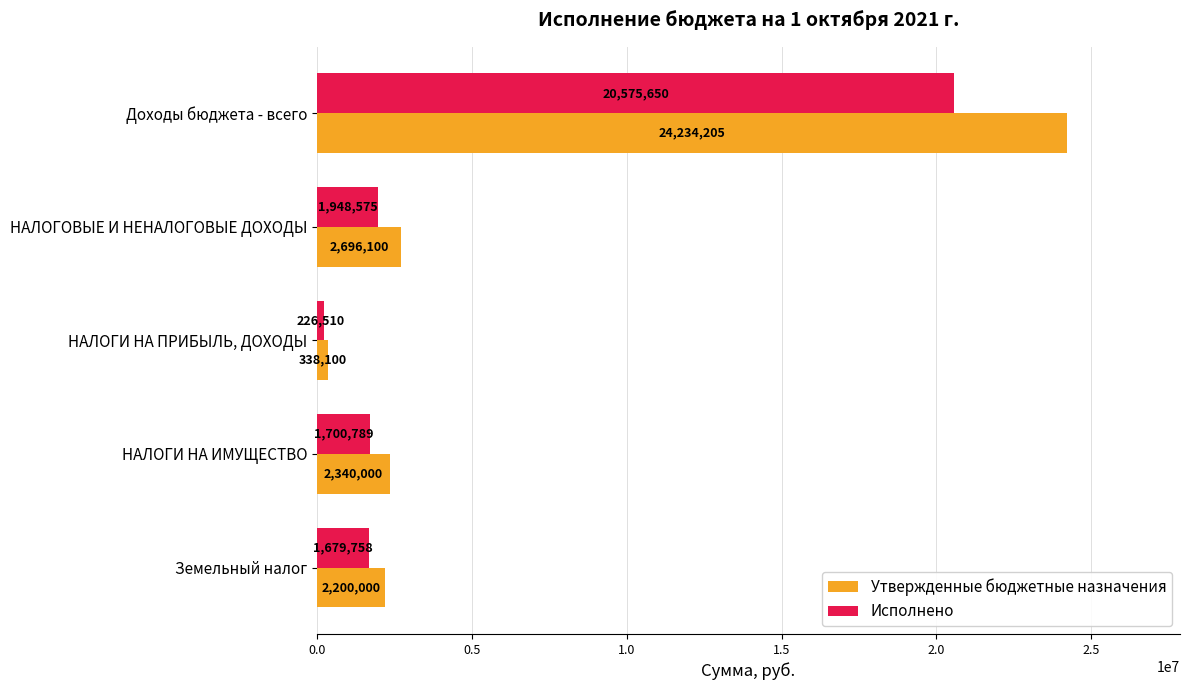

The Утвержденные бюджетные назначения series shows 338100.0 at НАЛОГИ НА ПРИБЫЛЬ, ДОХОДЫ. True or false?

True